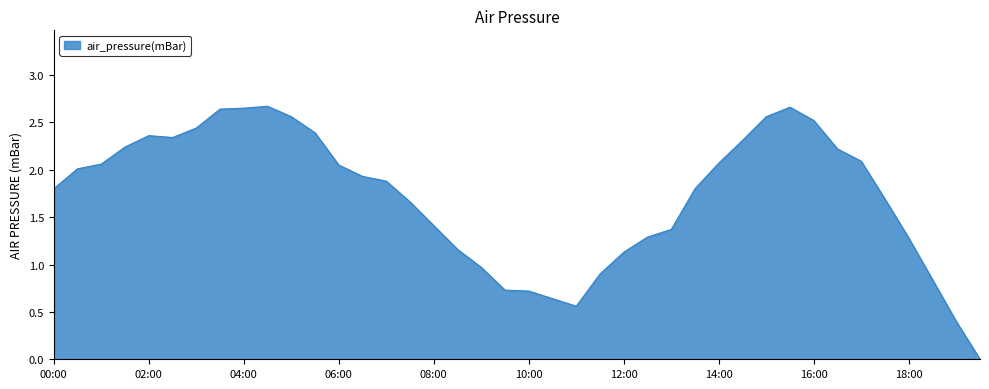

The chart shows a value of 3.6 at 04:00. True or false?

False